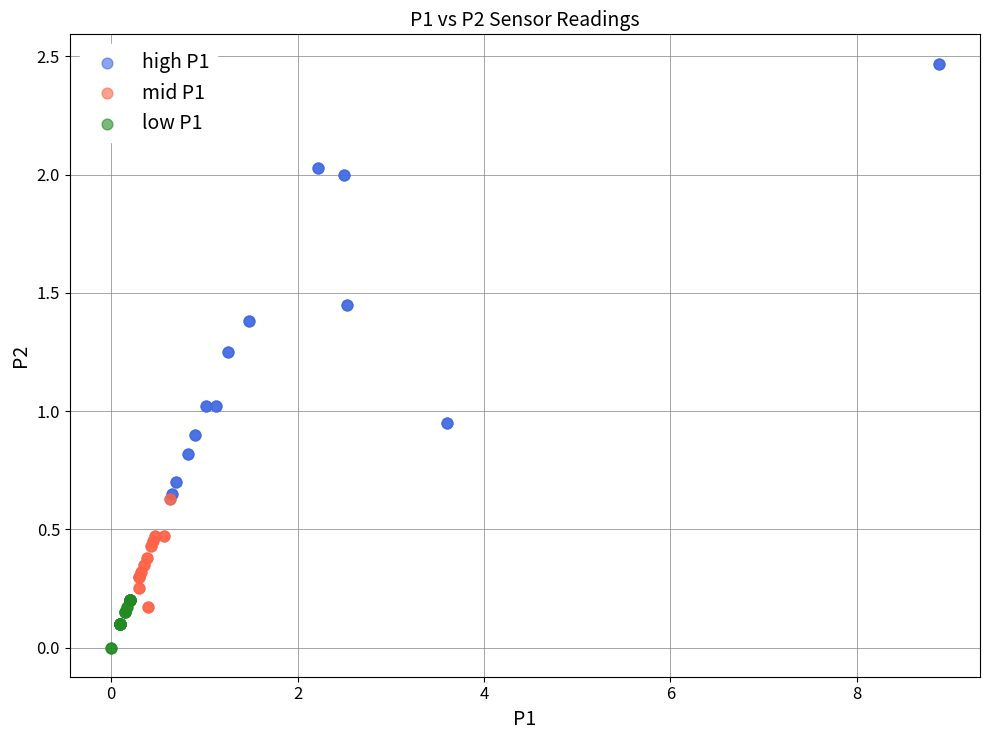

Which series has the largest Y range (max minus min)?

high P1